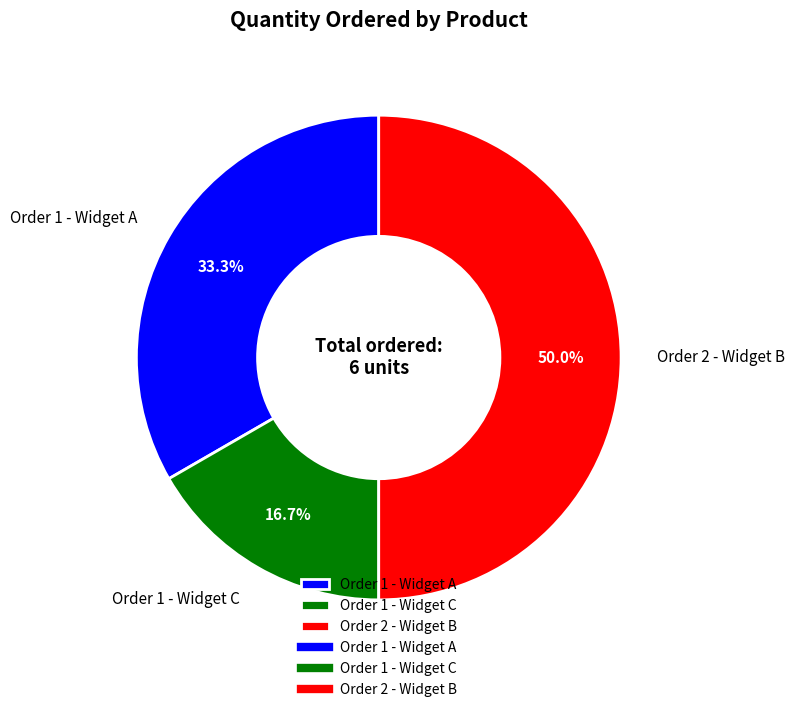

True or false: Order 1 - Widget A accounts for 33% of the total.

True